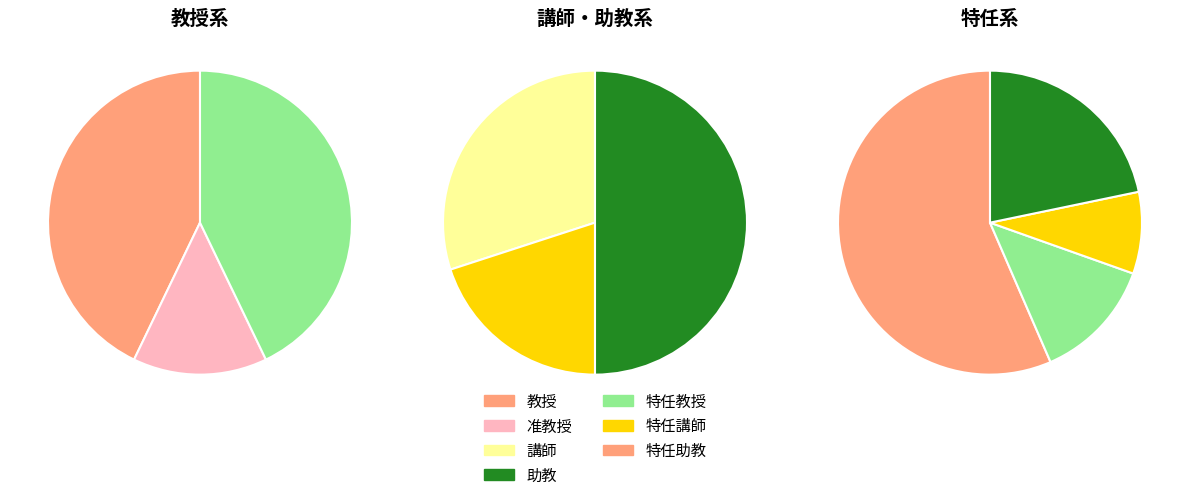

Is 講師 the majority of the pie?

No